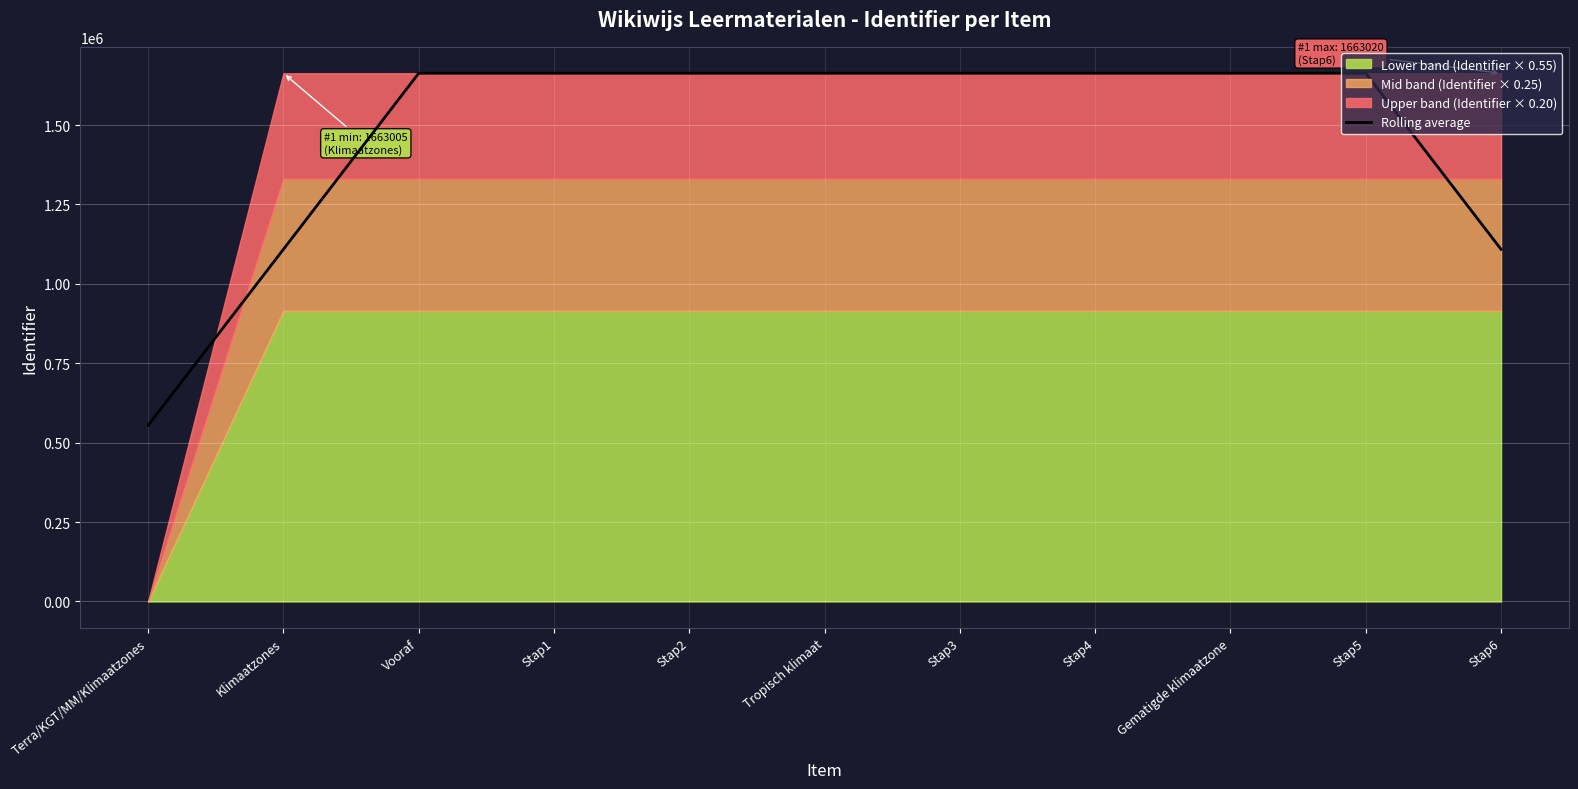

The value of Rolling average at Gematigde klimaatzone is 2437891.3. True or false?

False